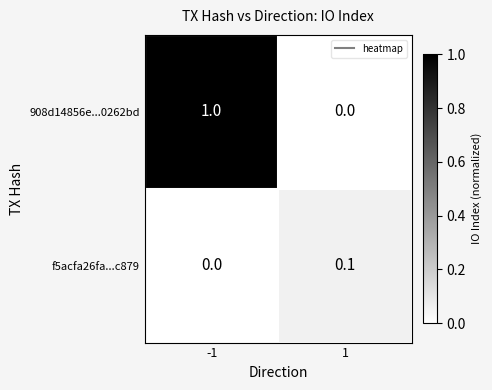

True or false: 908d14856e...0262bd has a value of 0.0 at 1.

True